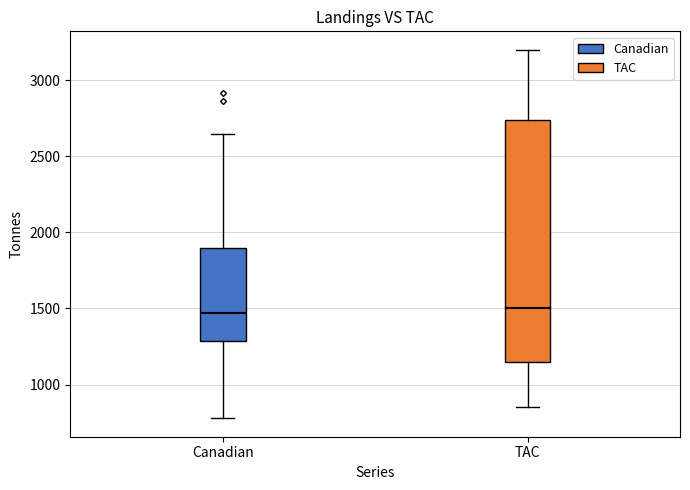

Reading left to right, read every box against the y-axis: the position of its median line, the range the box covers, and the ends of its whiskers. The values are not printed on the chart, so give them approximately, as read against the axis.

Canadian: median 1450, box 1300 to 1900, whiskers 800 to 2650
TAC: median 1500, box 1150 to 2750, whiskers 850 to 3200